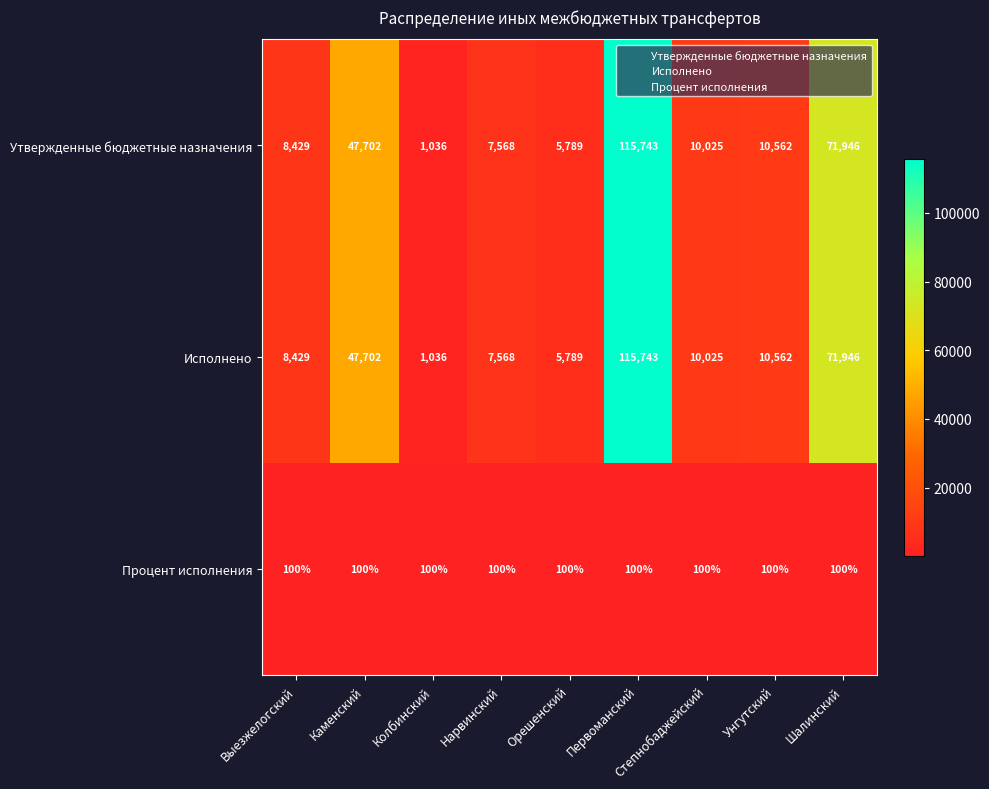

What is the sum of all Процент исполнения values?

900